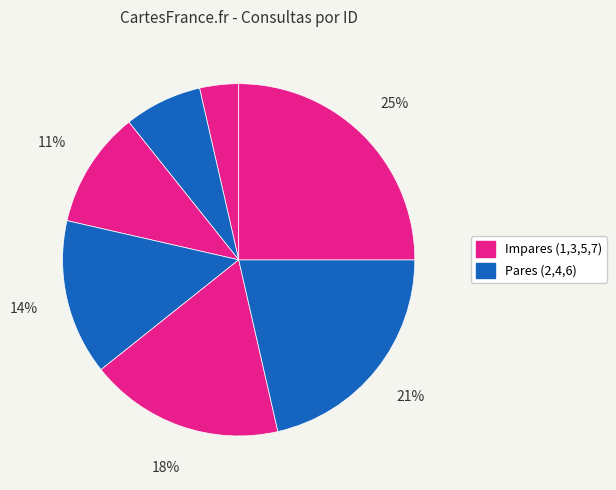

How many segments does this pie chart have?

7